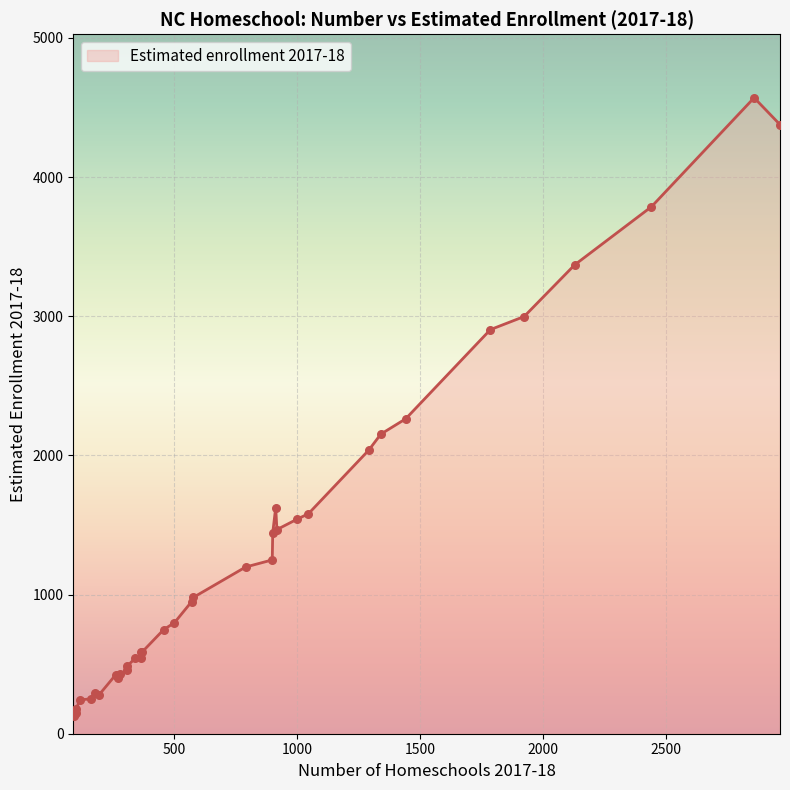

Between 21 and 35, which is larger?

35